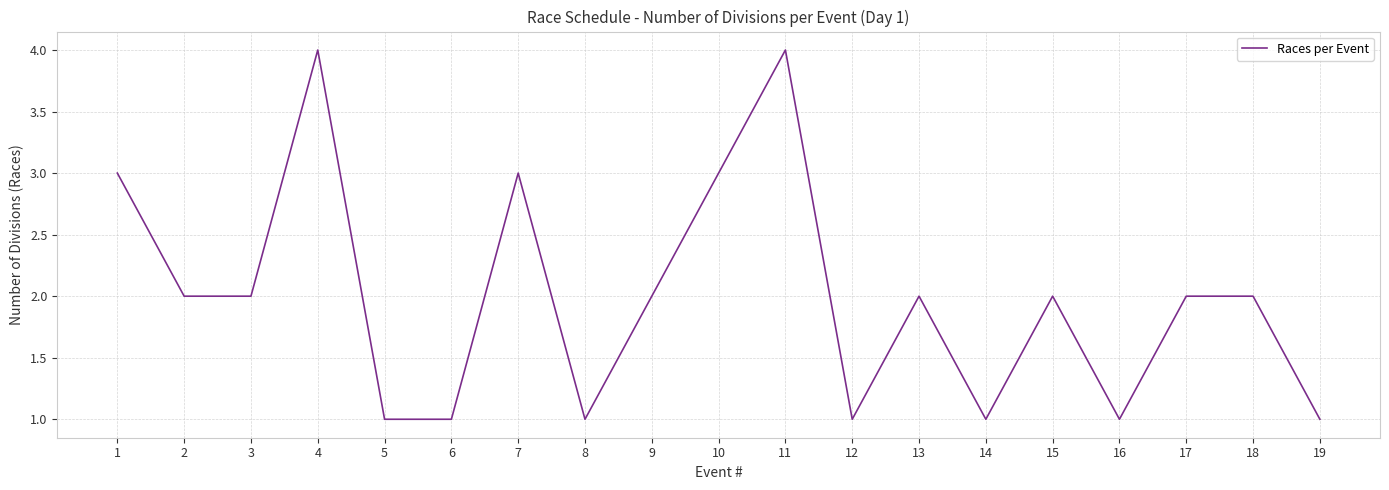

Where is the first local maximum?

4